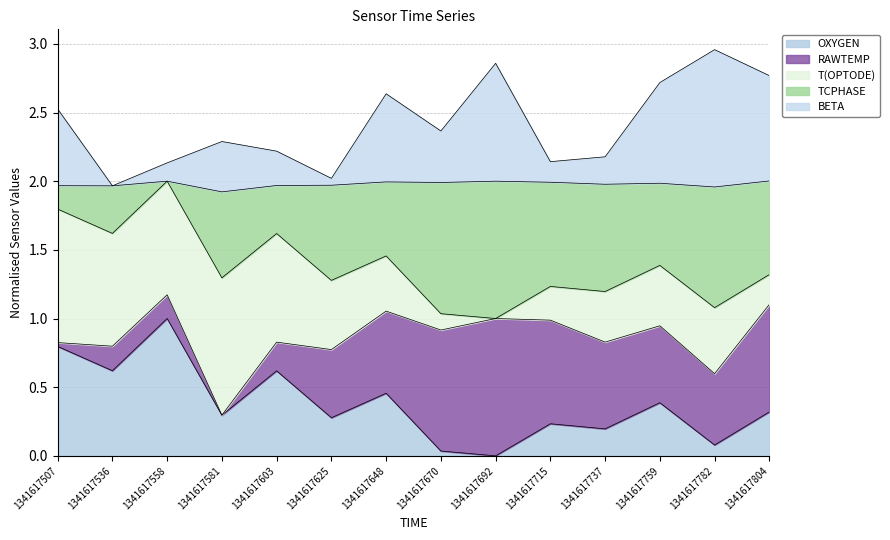

List the labels in order of BETA value, smallest first.

1341617536, 1341617625, 1341617558, 1341617715, 1341617737, 1341617603, 1341617581, 1341617670, 1341617507, 1341617648, 1341617759, 1341617804, 1341617692, 1341617782